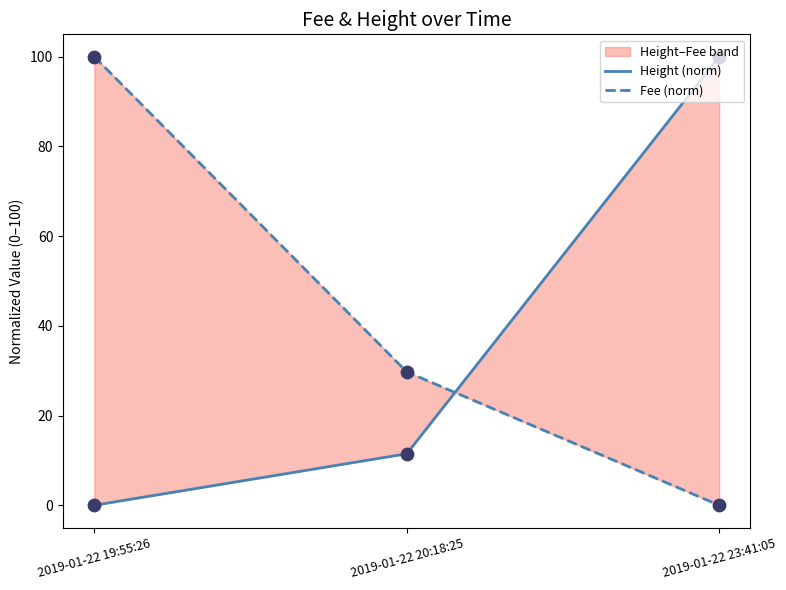

Which series has the largest total across all categories?

Fee (norm)